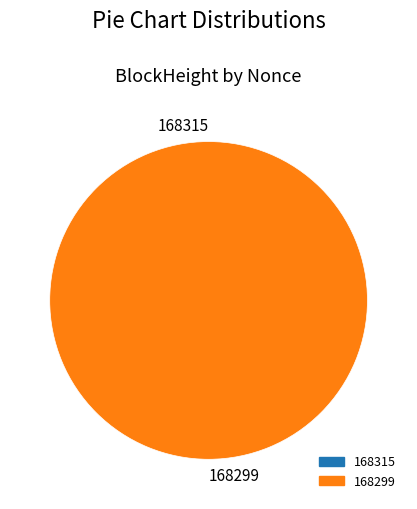

To the nearest percent, what percentage of the pie is 168299?

100%